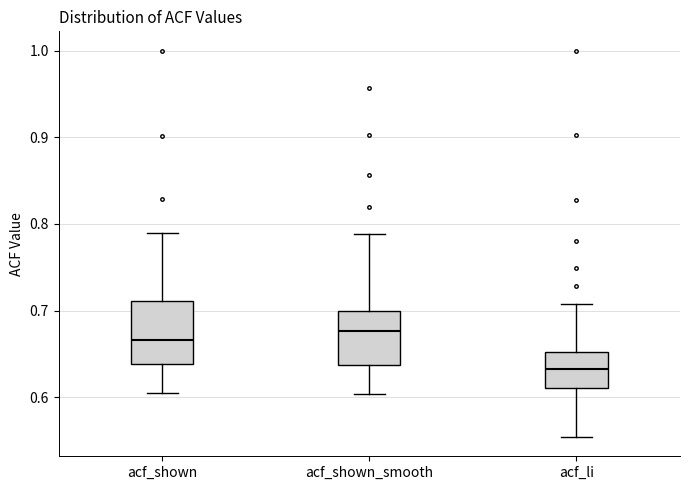

Where does the upper whisker of the box for acf_shown end on the y-axis? The values are not printed on the chart, so give them approximately, as read against the axis.

0.79